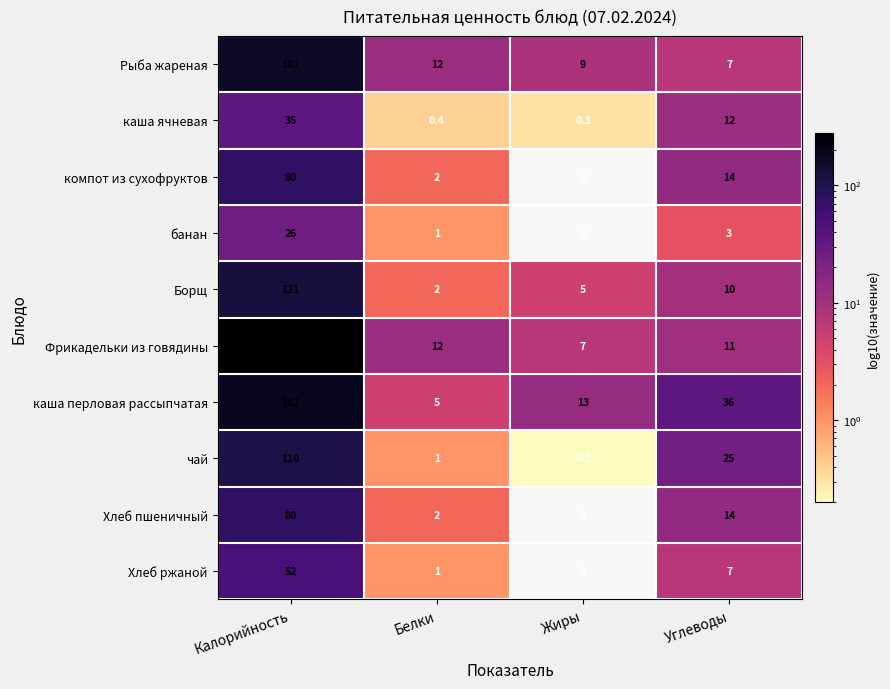

What is the sum of all Борщ values?

138.0